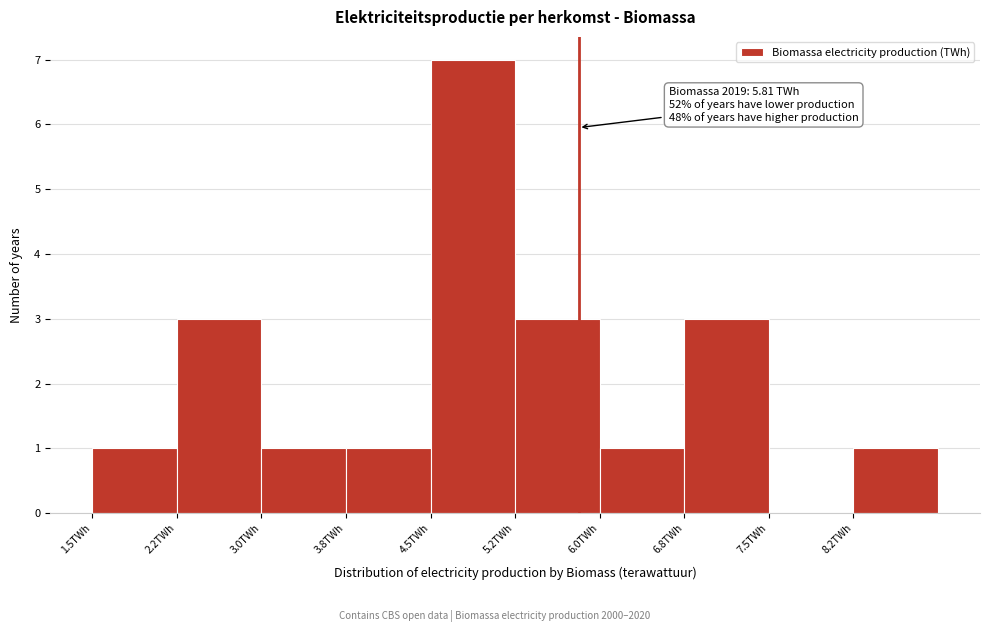

Over which range of the x-axis is the bar tallest?

4.50 to 5.25